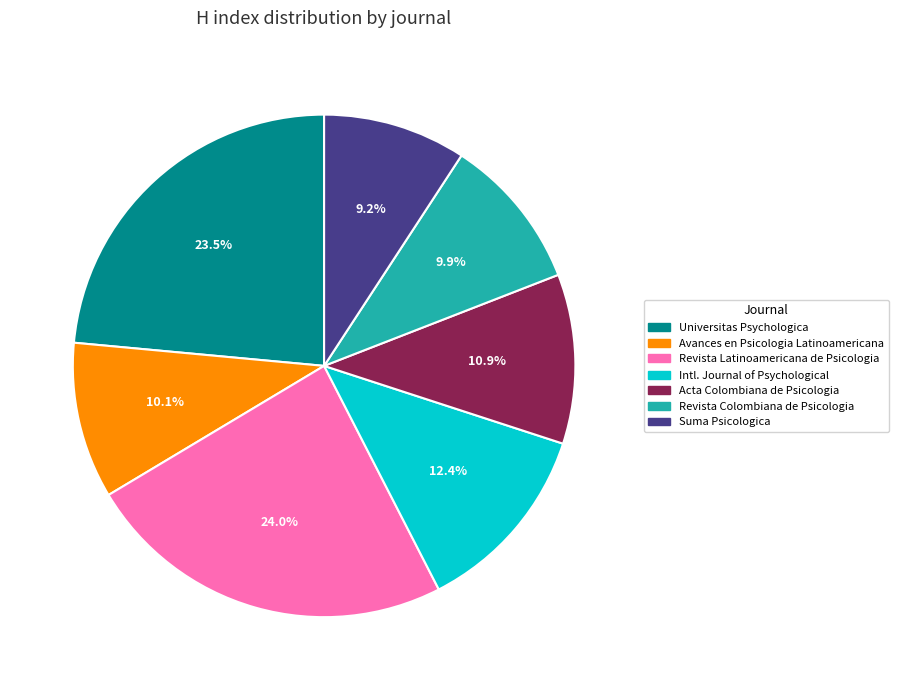

Is there any slice that represents more than half of the pie?

No